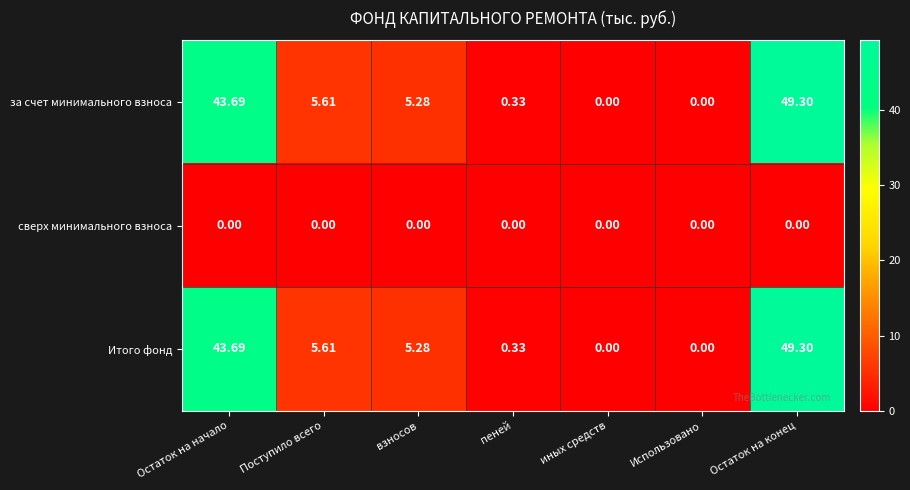

At which label does за счет минимального взноса first exceed 5?

Остаток на начало